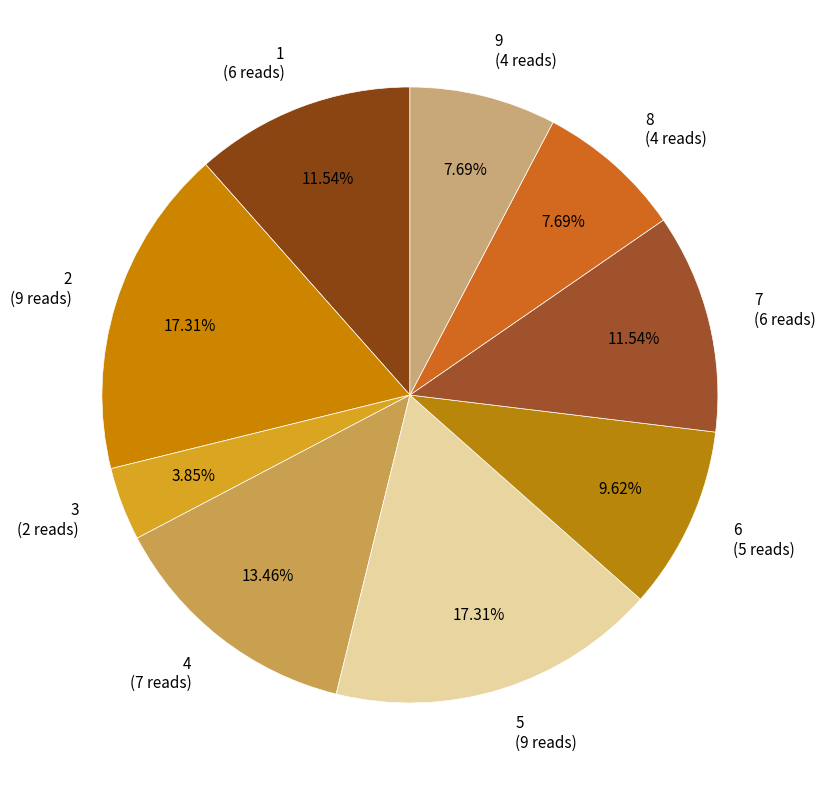

Does 5 represent more than half of the total?

No